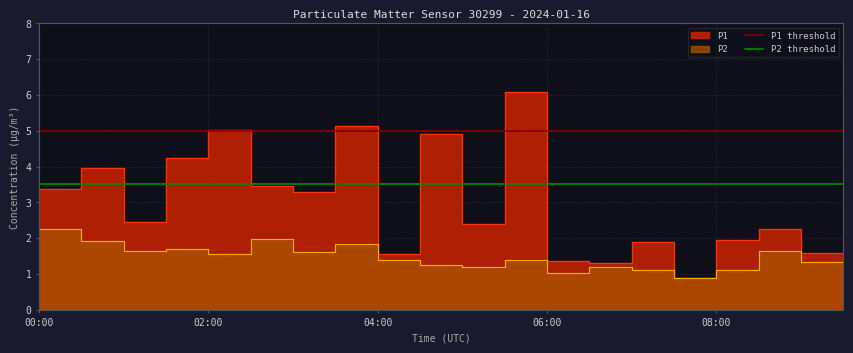

How many lines are shown in the chart?

2